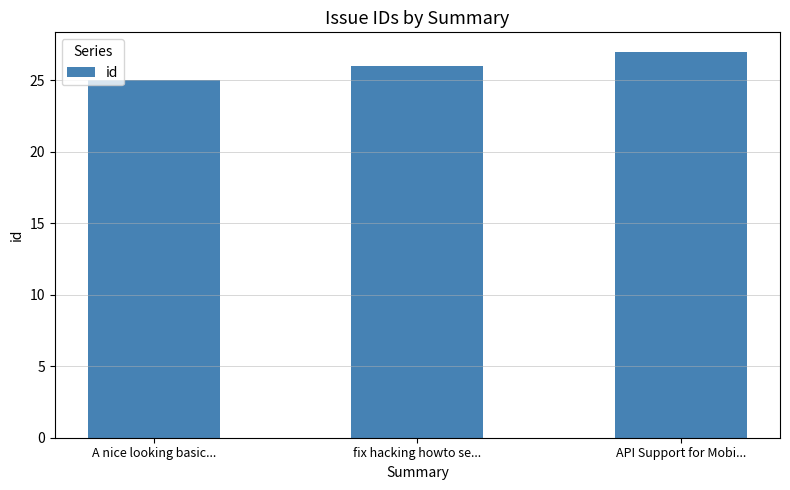

Rank the categories by value from lowest to highest.

A nice looking basic..., fix hacking howto se..., API Support for Mobi...